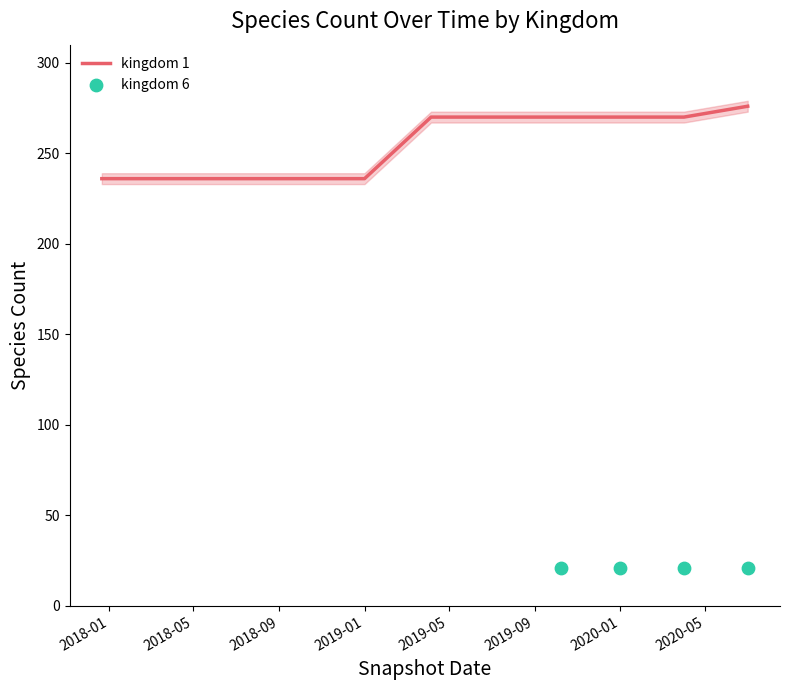

What is the ratio of the value at 2018-01 to the value at 2020-01?

0.9